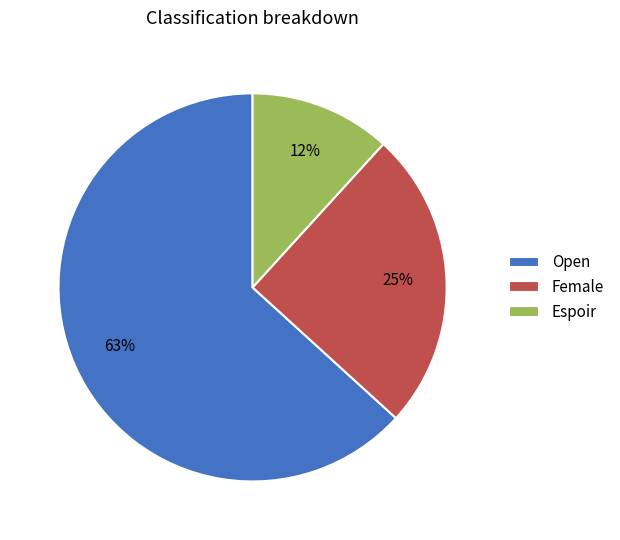

Is there a majority slice in this chart?

Yes